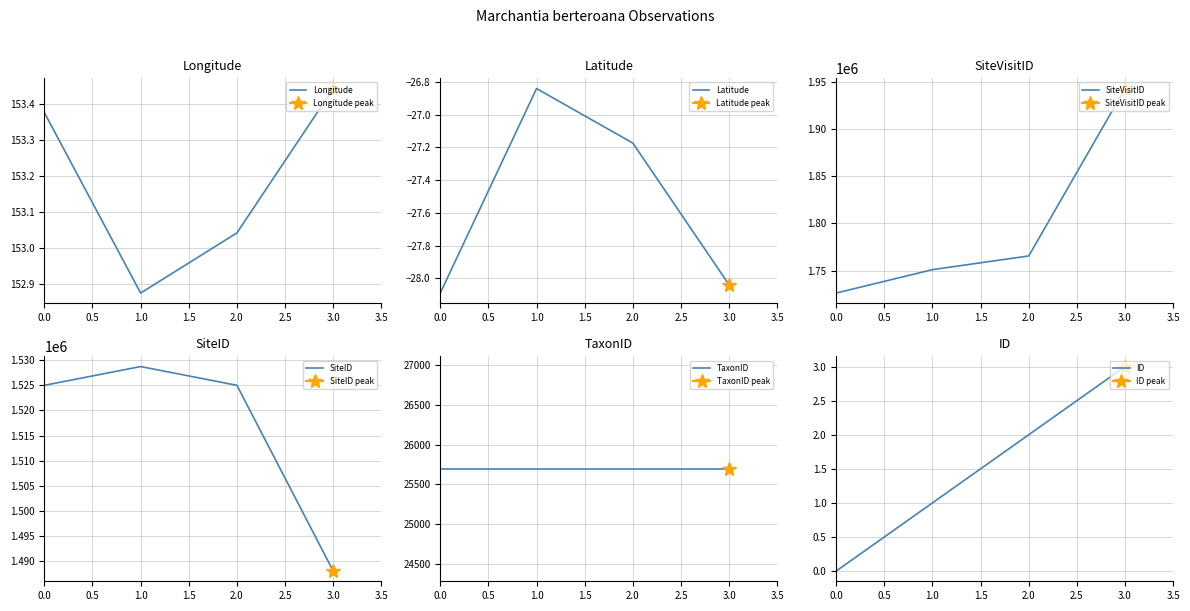

How many lines are shown in the chart?

6